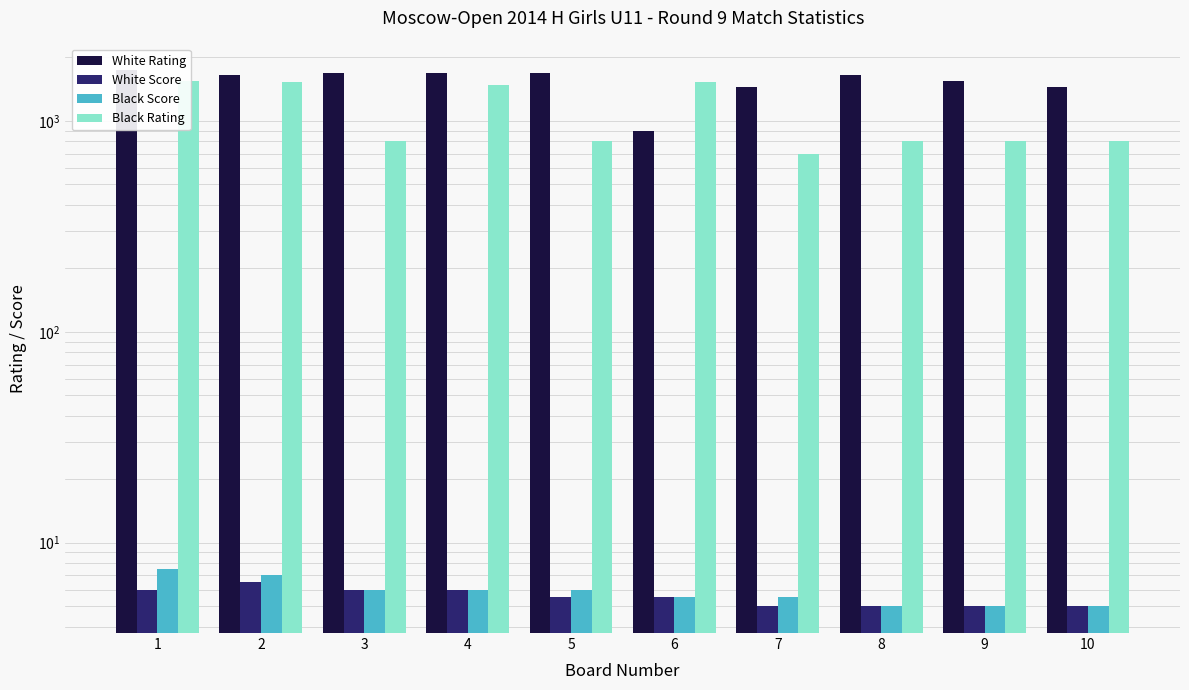

How many categories are shown in the chart?

10